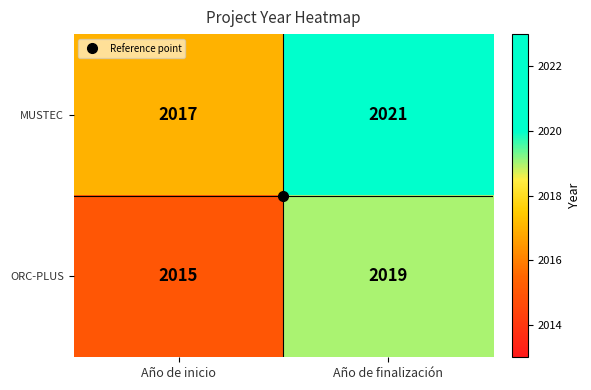

Count the number of data series in this chart.

2